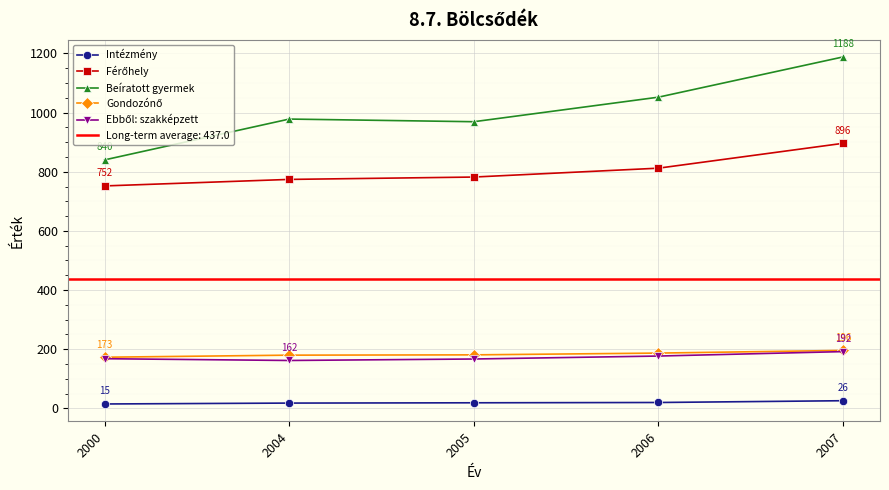

Which series changed the most between 2000 and 2004?

Beíratott gyermek